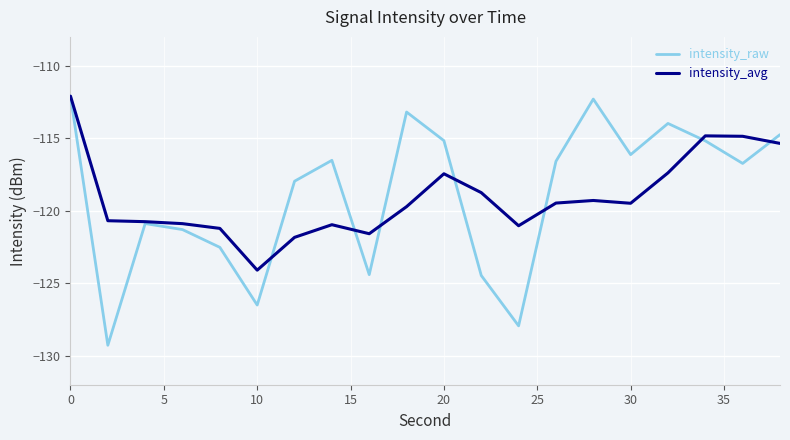

Which series has the largest range (max minus min)?

intensity_raw